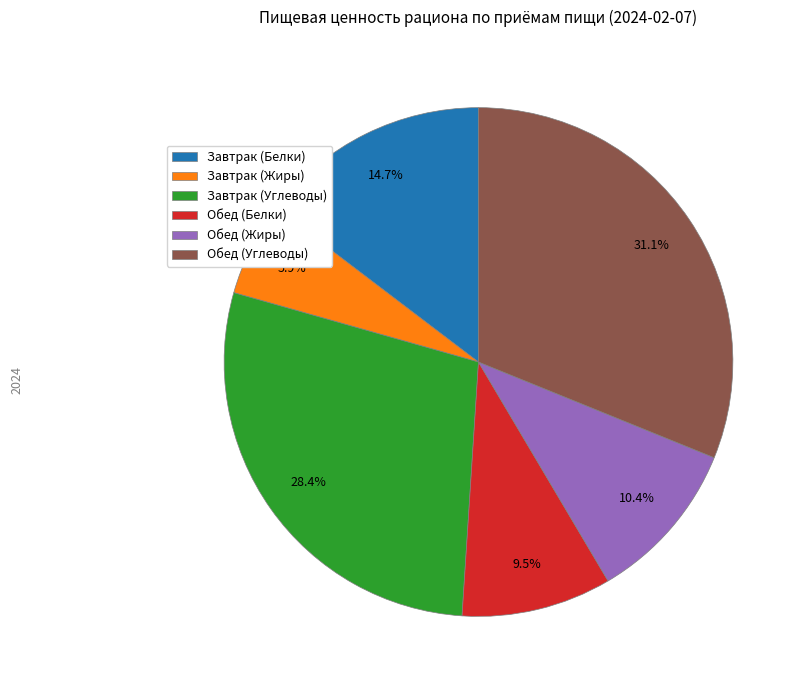

Approximately how many times larger is the value at Обед (Белки) compared to Завтрак (Углеводы)?

0.3